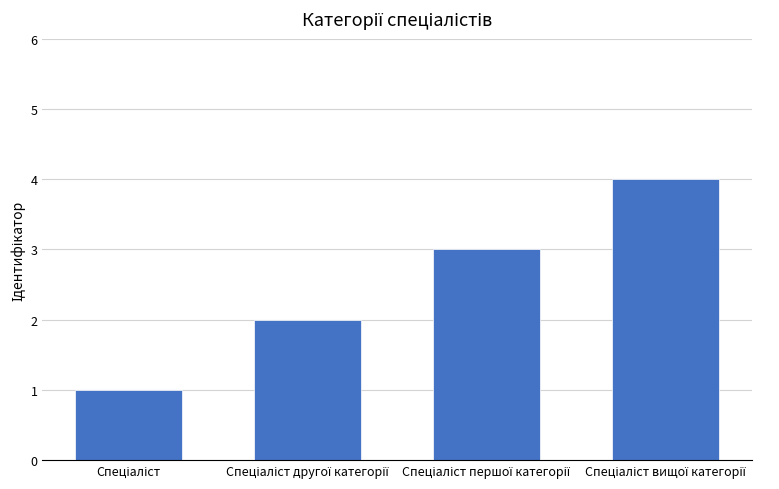

What is the difference between the maximum and minimum values?

3